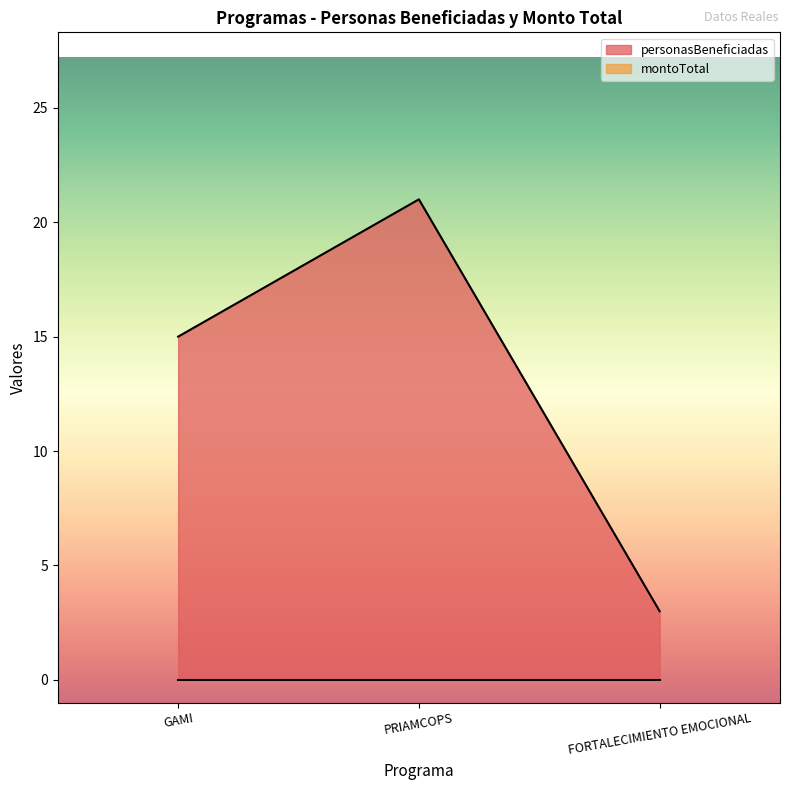

List the labels in order of value, smallest first.

FORTALECIMIENTO EMOCIONAL, GAMI, PRIAMCOPS